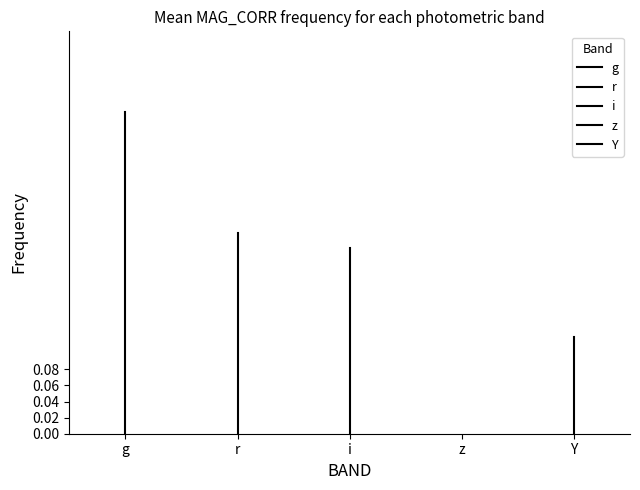

What is the sum of the r values at r and g?

0.2